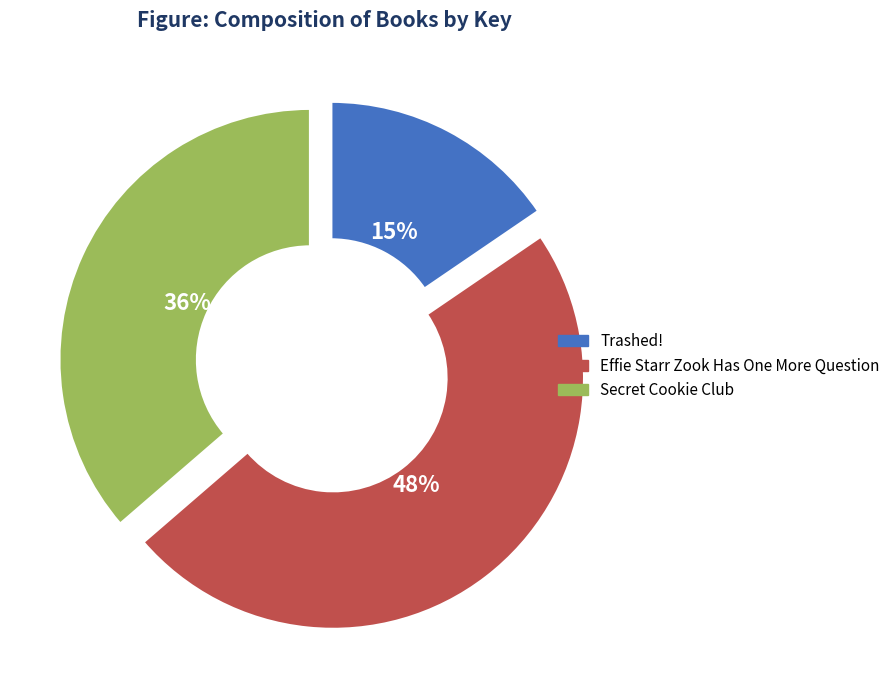

How many slices are in this pie chart?

3